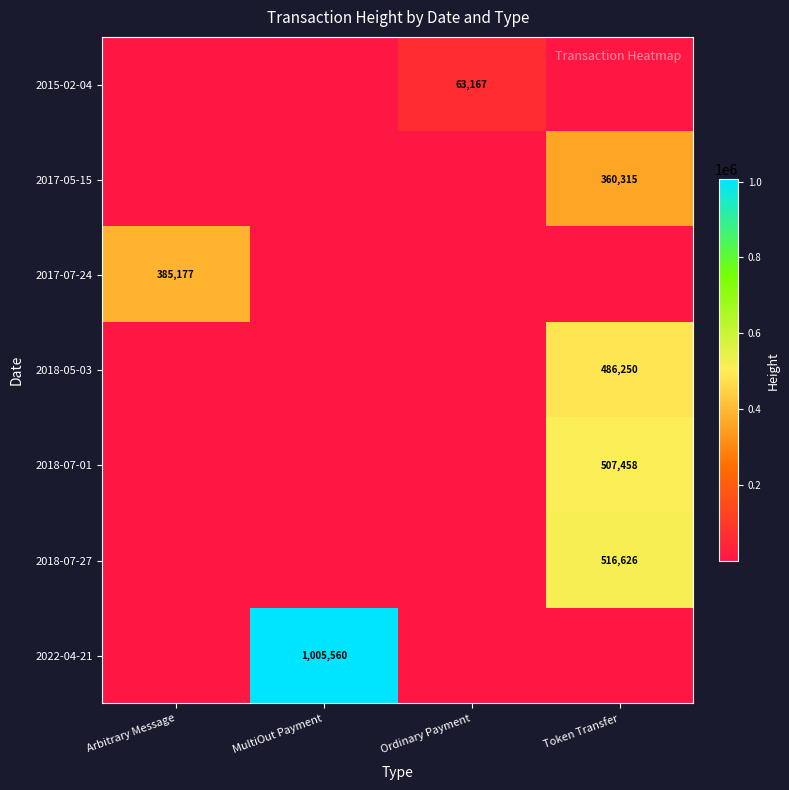

How many 2017-05-15 values are between 0 and 360315?

4